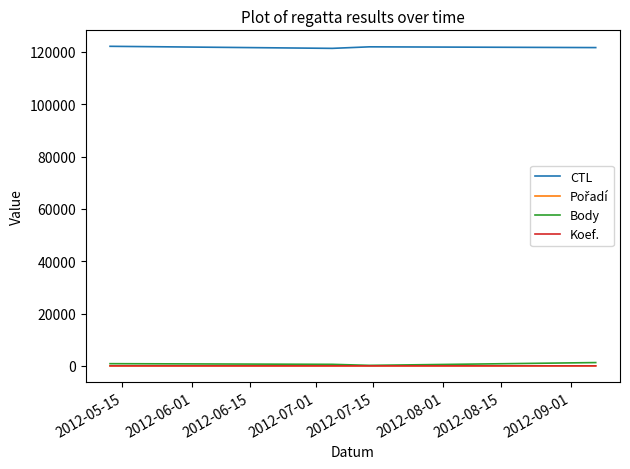

True or false: CTL and Koef. cross at least once.

False